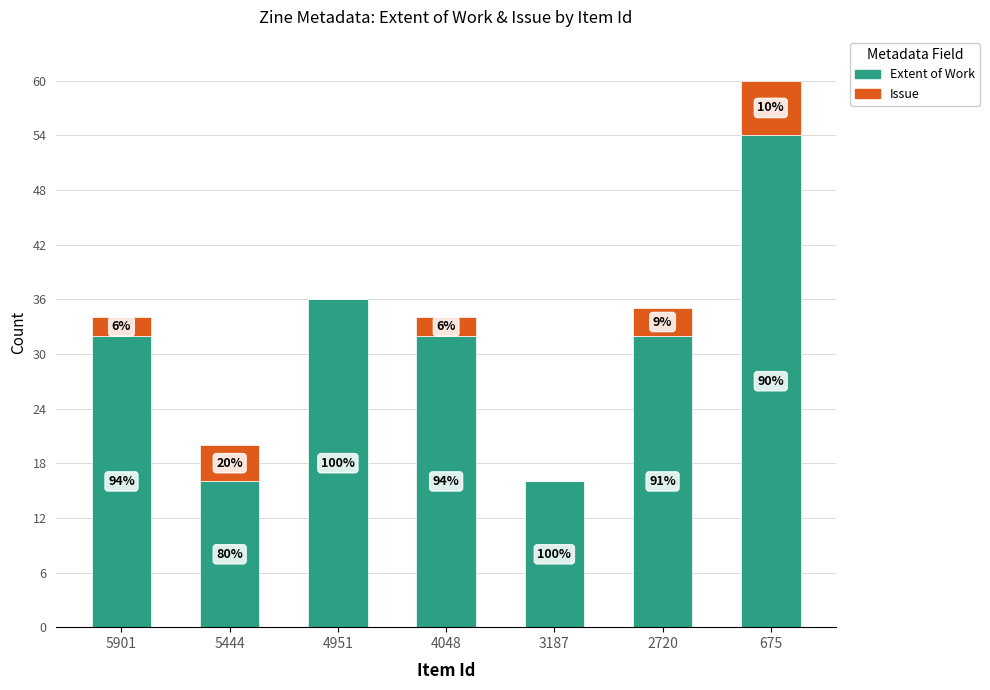

What is the value of the Extent of Work bar at the 1st from the left?

32